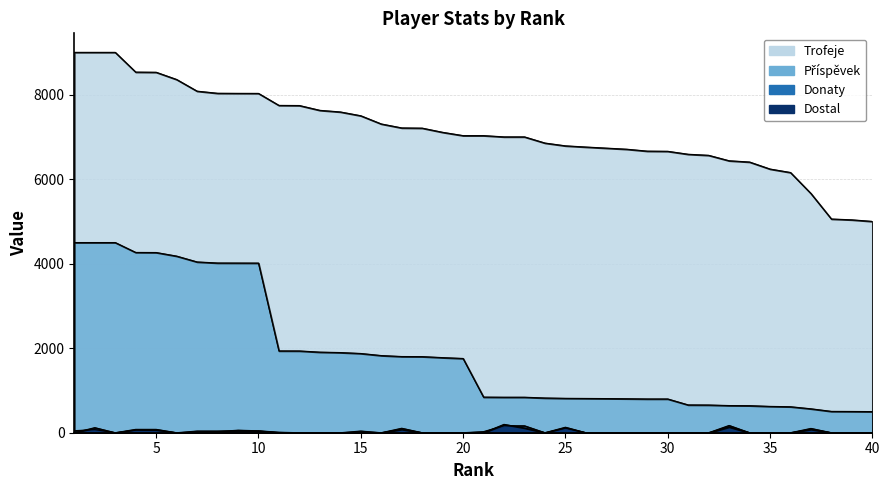

What are all the series names shown in the legend?

Trofeje, Příspěvek, Donaty, Dostal